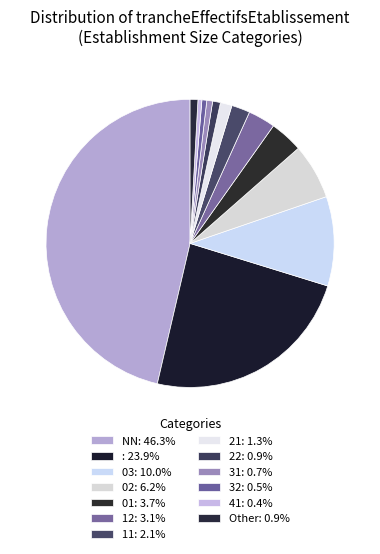

To the nearest percent, what is the average slice percentage?

8%